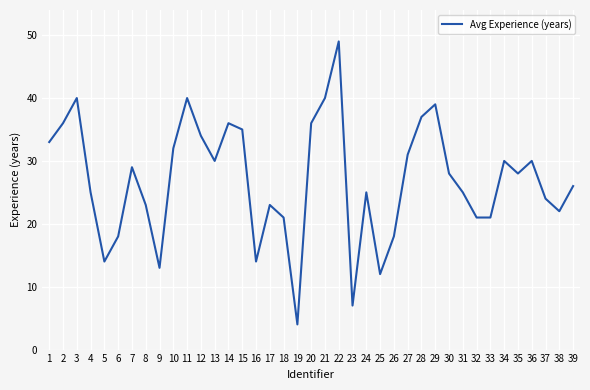

What is the difference between the maximum and minimum values?

45